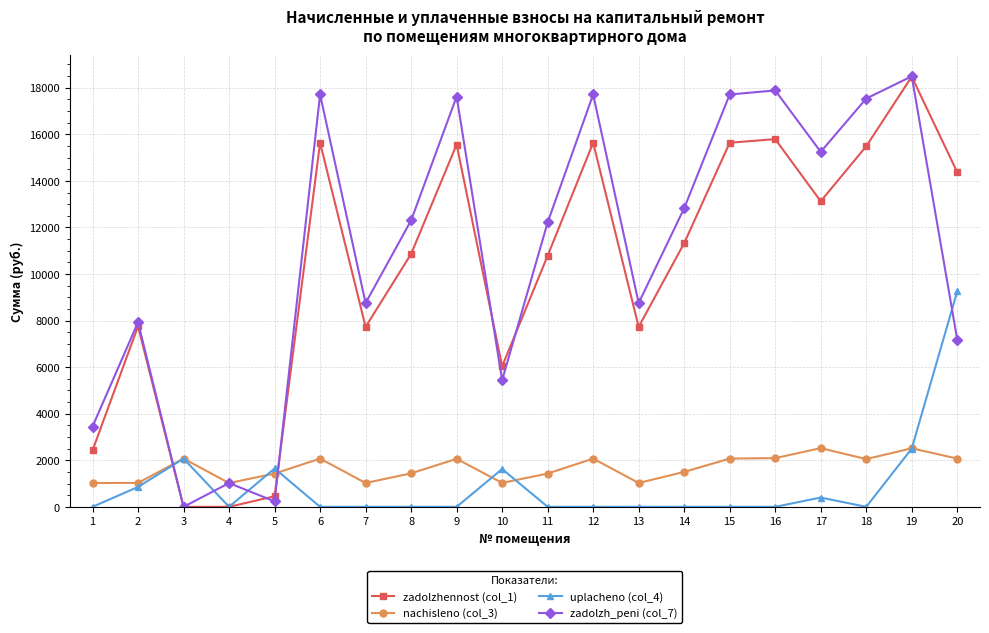

The zadolzhennost (col_1) series shows 0.0 at 3. True or false?

True